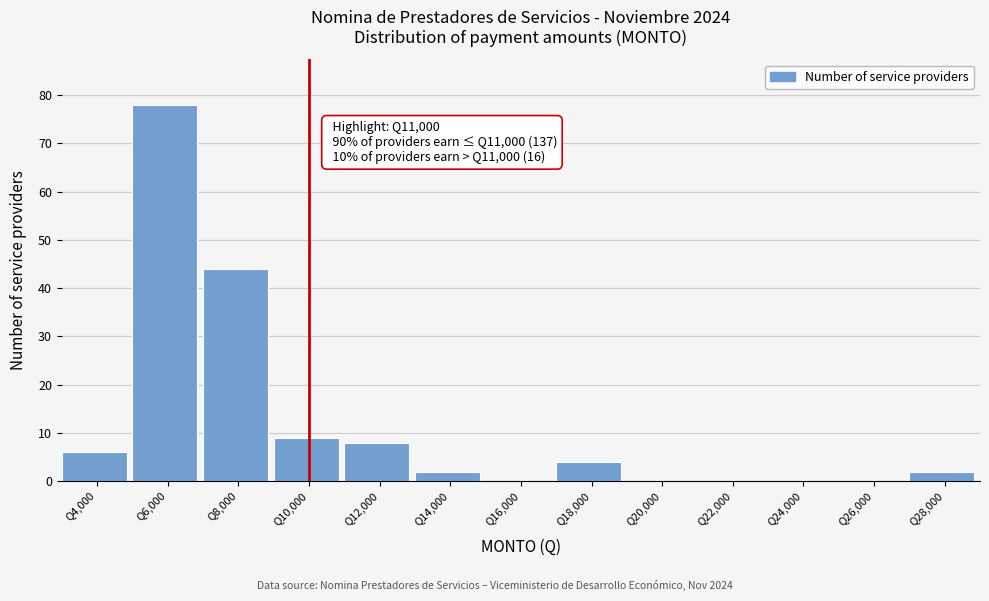

Reading left to right, transcribe all the data shown in this chart.

Q4,000=6	Q6,000=78	Q8,000=44	Q10,000=9	Q12,000=8	Q14,000=2	Q16,000=0	Q18,000=4	Q20,000=0	Q22,000=0	Q24,000=0	Q26,000=0	Q28,000=2